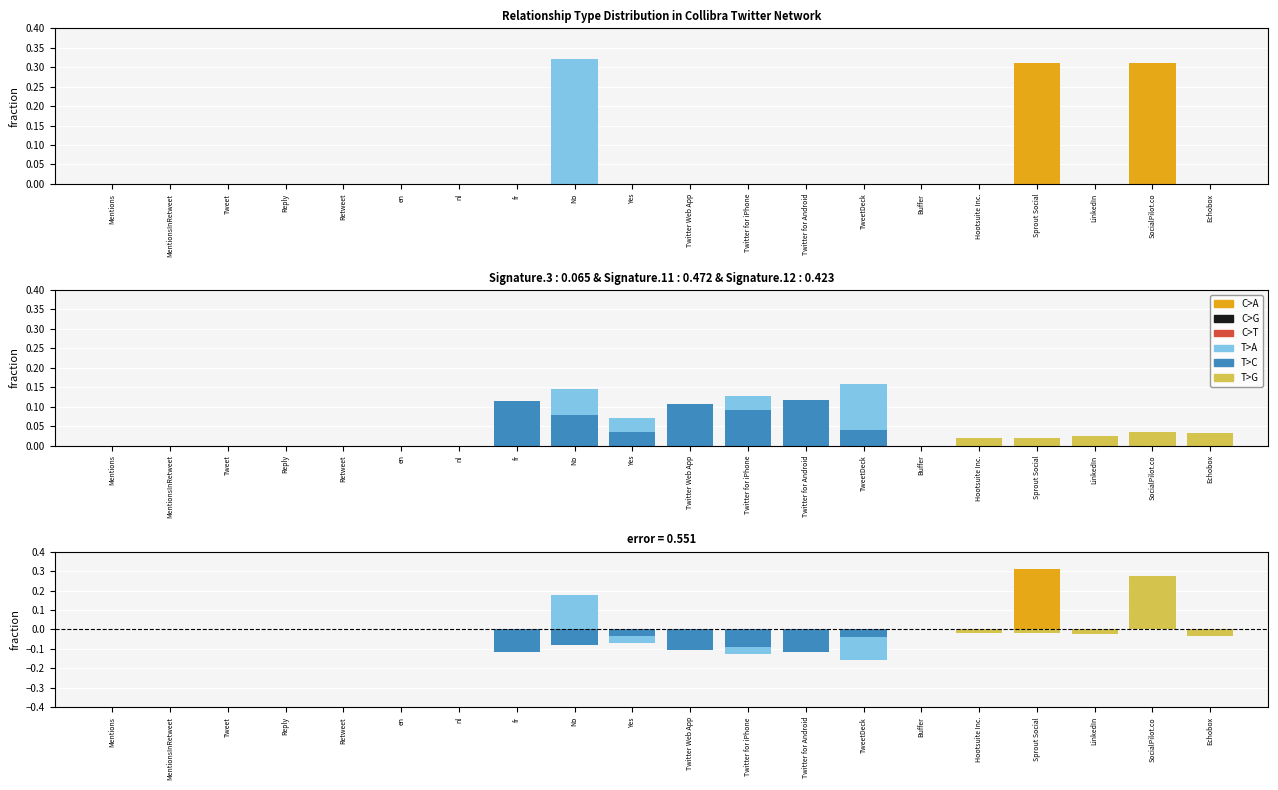

What is the difference between the T>A values at Twitter Web App and nl?

0.1